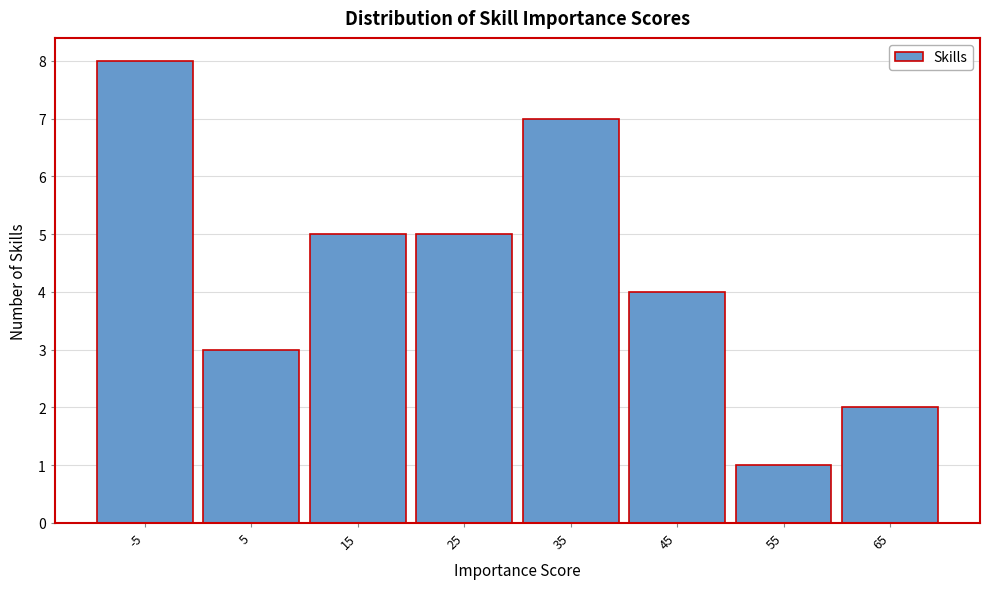

Reading left to right, transcribe all the data shown in this chart.

-5=8	5=3	15=5	25=5	35=7	45=4	55=1	65=2